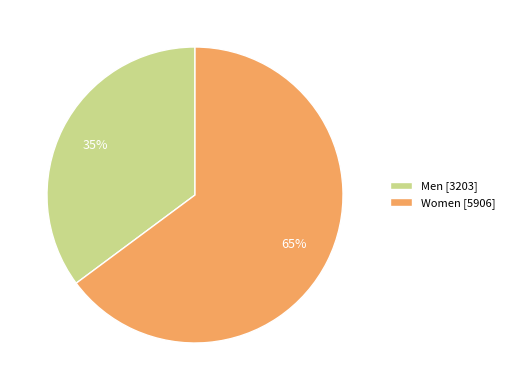

Approximately how many times larger is the value at Men [3203] compared to Women [5906]?

0.5